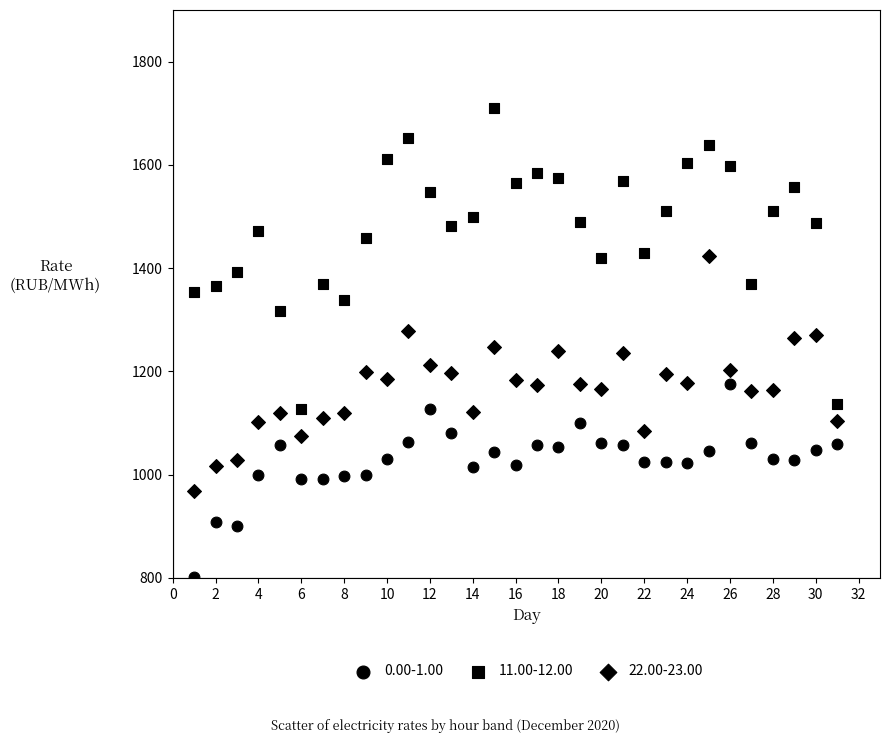

How many points are shown in the scatter plot?

93